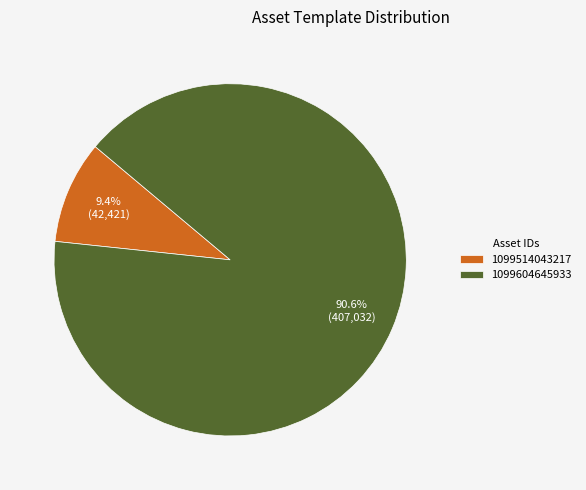

What is the ratio of the value at 1099514043217 to the value at 1099604645933?

0.1